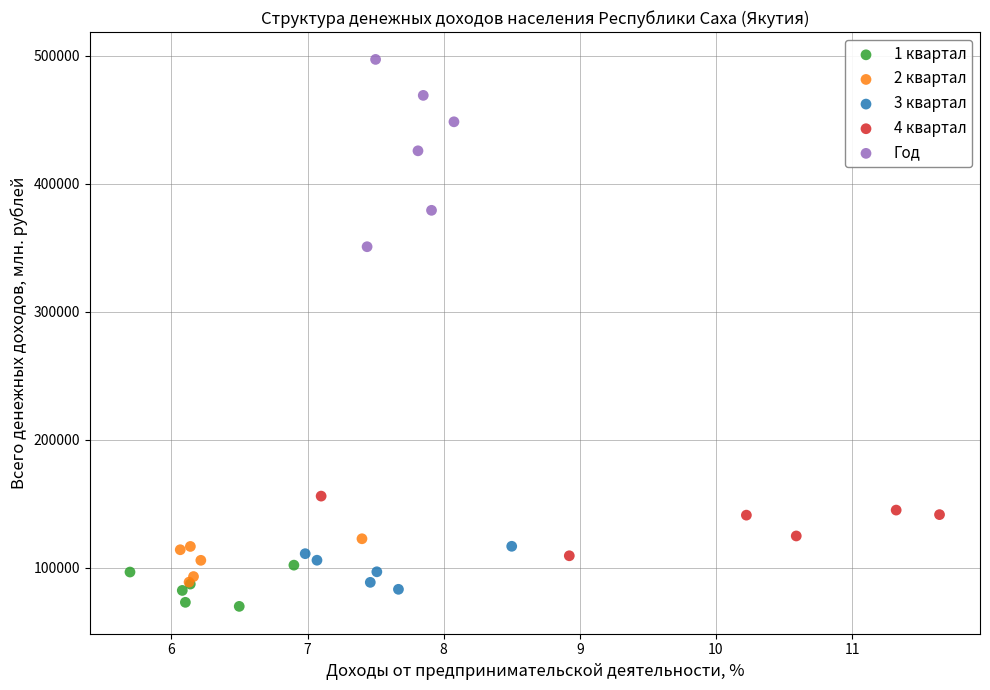

What are all the series names shown in the legend?

1 квартал, 2 квартал, 3 квартал, 4 квартал, Год